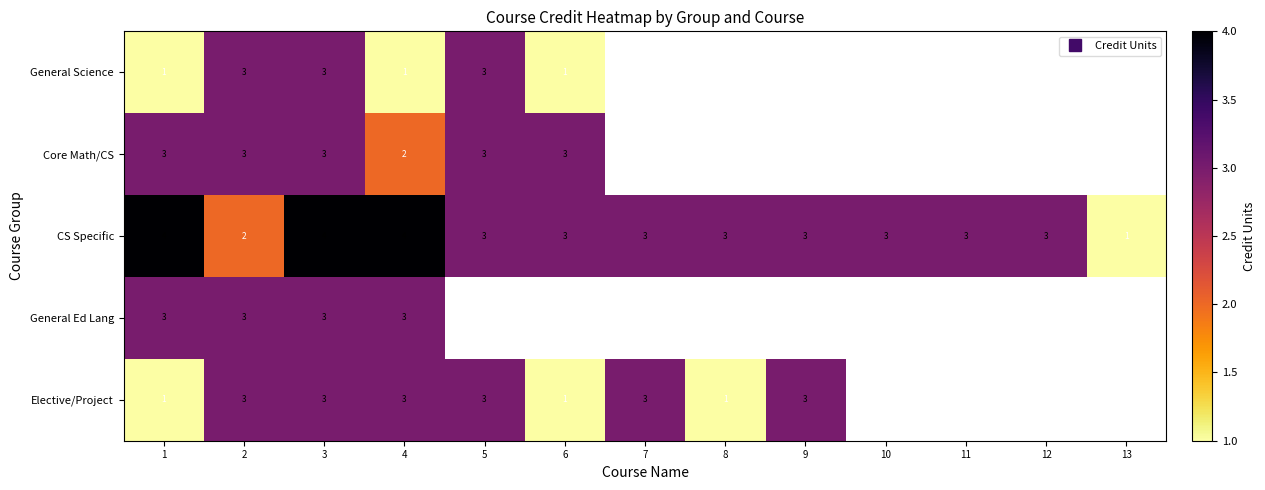

Which category has the highest value across all series?

1